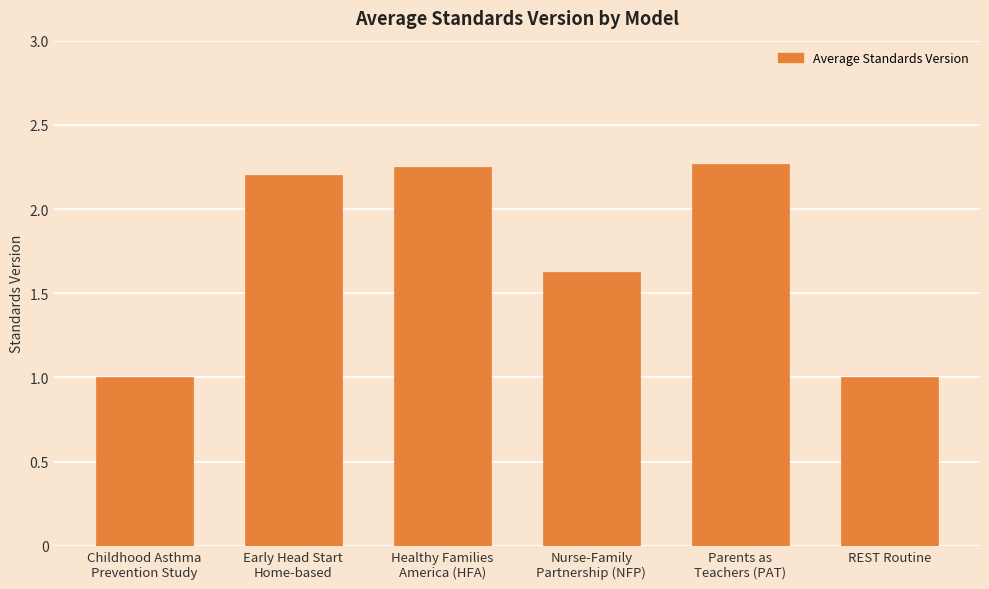

What is the difference between the maximum and minimum values?

1.3